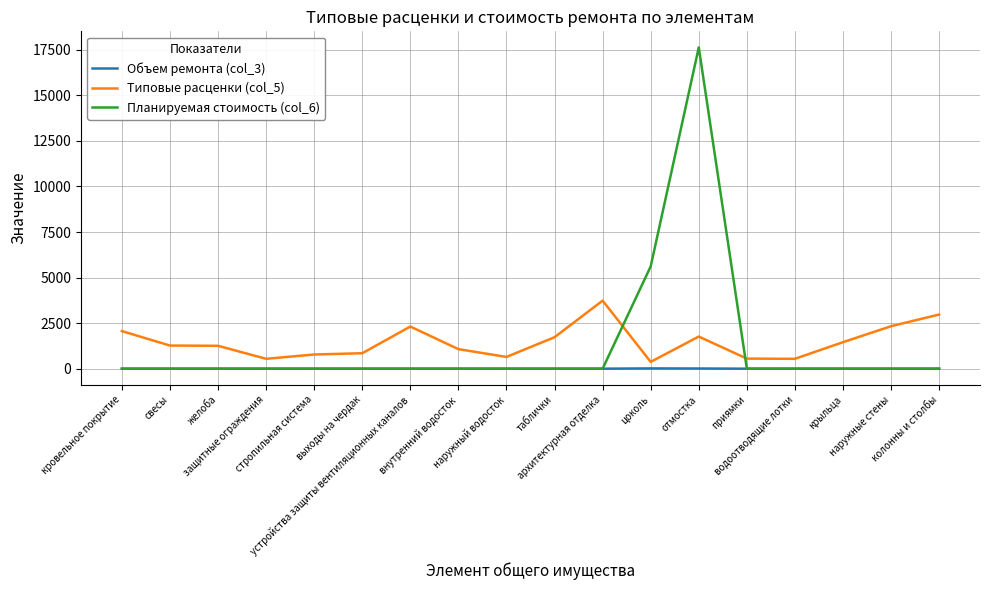

True or false: Типовые расценки (col_5) and Объем ремонта (col_3) cross at least once.

False